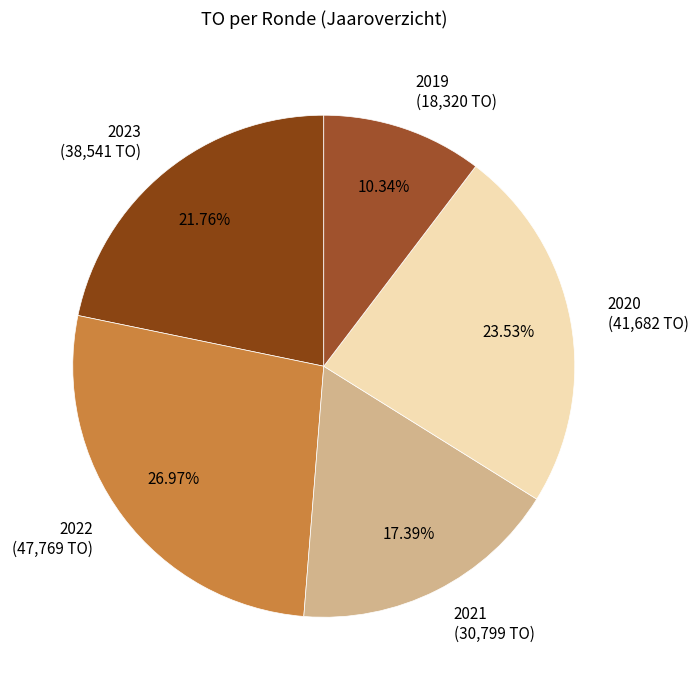

Which category has the smallest portion of the pie?

2019 (18,320 TO)